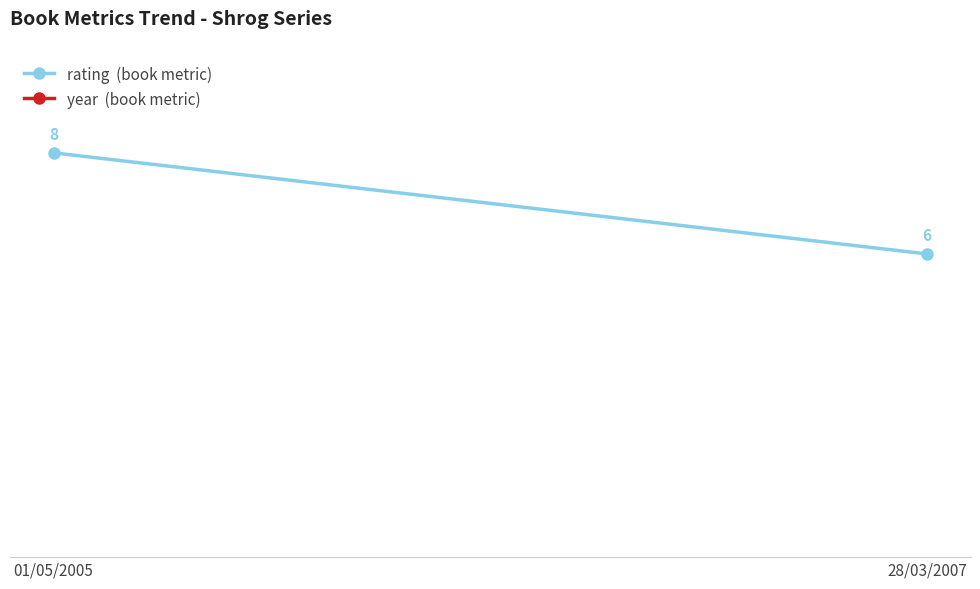

What is the minimum value for year?

2005